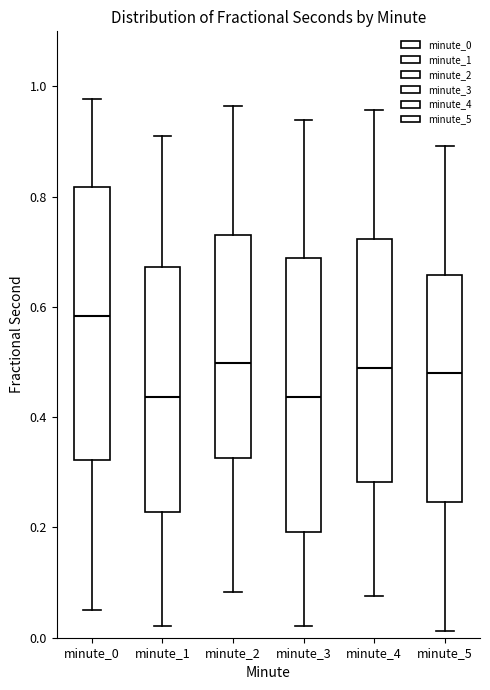

Reading left to right, transcribe this box plot: for each box, give where its median line is, the range the box spans, and where its two whiskers end, as read against the y-axis. The values are not printed on the chart, so give them approximately, as read against the axis.

minute_0: median 0.58, box 0.32 to 0.82, whiskers 0.04 to 0.98
minute_1: median 0.44, box 0.22 to 0.68, whiskers 0.02 to 0.92
minute_2: median 0.50, box 0.32 to 0.74, whiskers 0.08 to 0.96
minute_3: median 0.44, box 0.20 to 0.68, whiskers 0.02 to 0.94
minute_4: median 0.48, box 0.28 to 0.72, whiskers 0.08 to 0.96
minute_5: median 0.48, box 0.24 to 0.66, whiskers 0.02 to 0.90